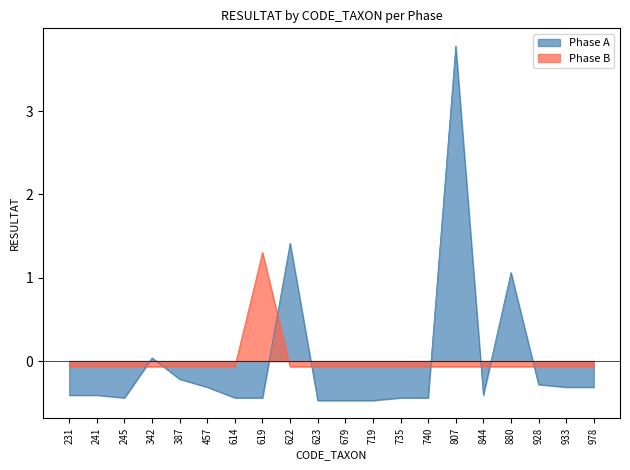

Rank the series at 622 from highest to lowest value.

Phase A, Phase B